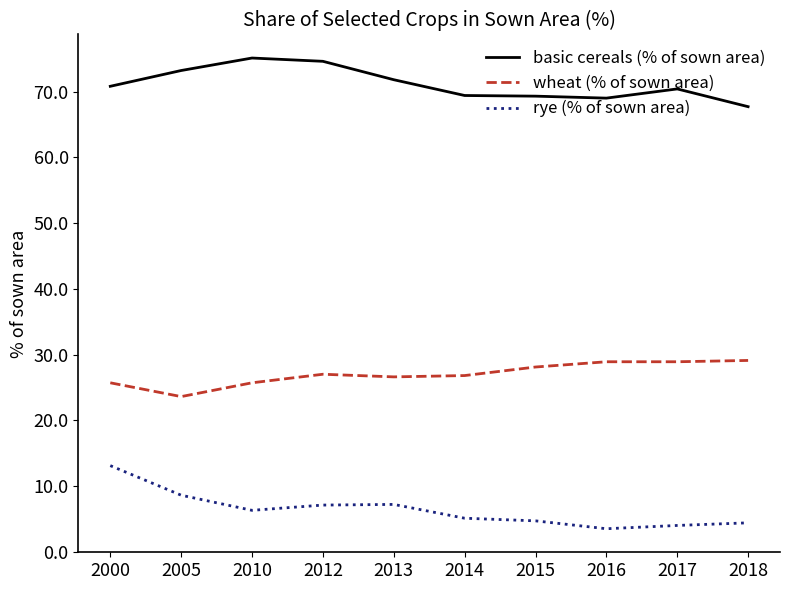

True or false: wheat (% of sown area) has a value of 8.5 at 2018.

False